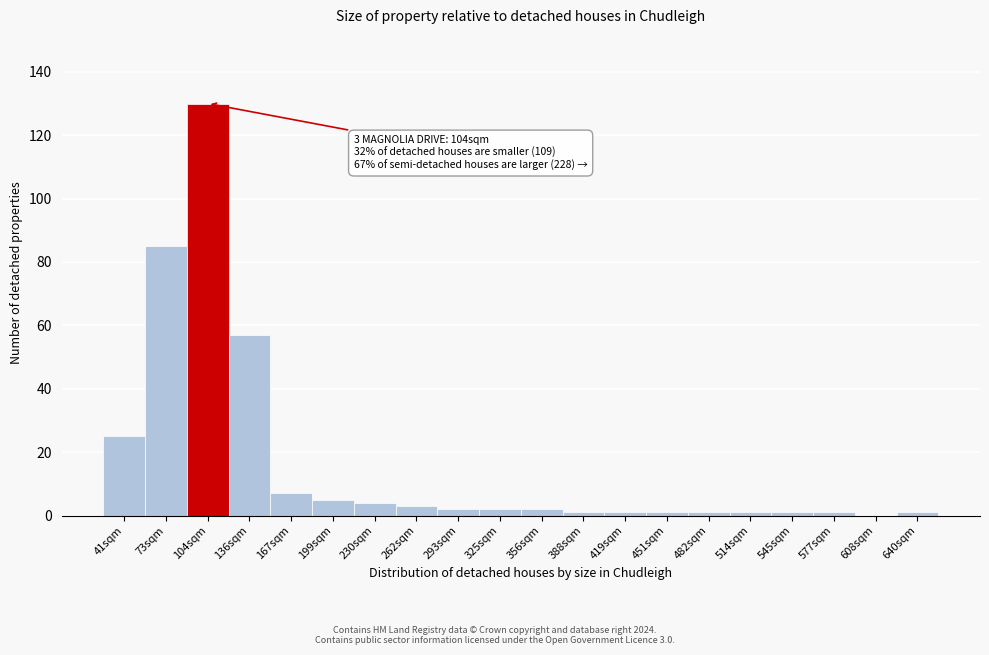

Reading left to right, extract all data points from this chart.

41sqm=25	73sqm=85	104sqm=130	136sqm=57	167sqm=7	199sqm=5	230sqm=4	262sqm=3	293sqm=2	325sqm=2	356sqm=2	388sqm=1	419sqm=1	451sqm=1	482sqm=1	514sqm=1	545sqm=1	577sqm=1	608sqm=0	640sqm=1